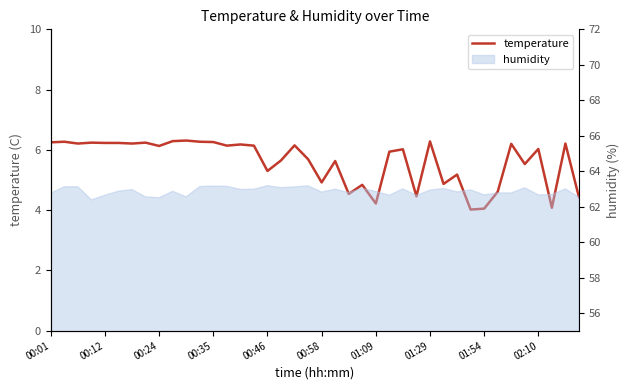

Where is the data nearest to the value 5?

00:58